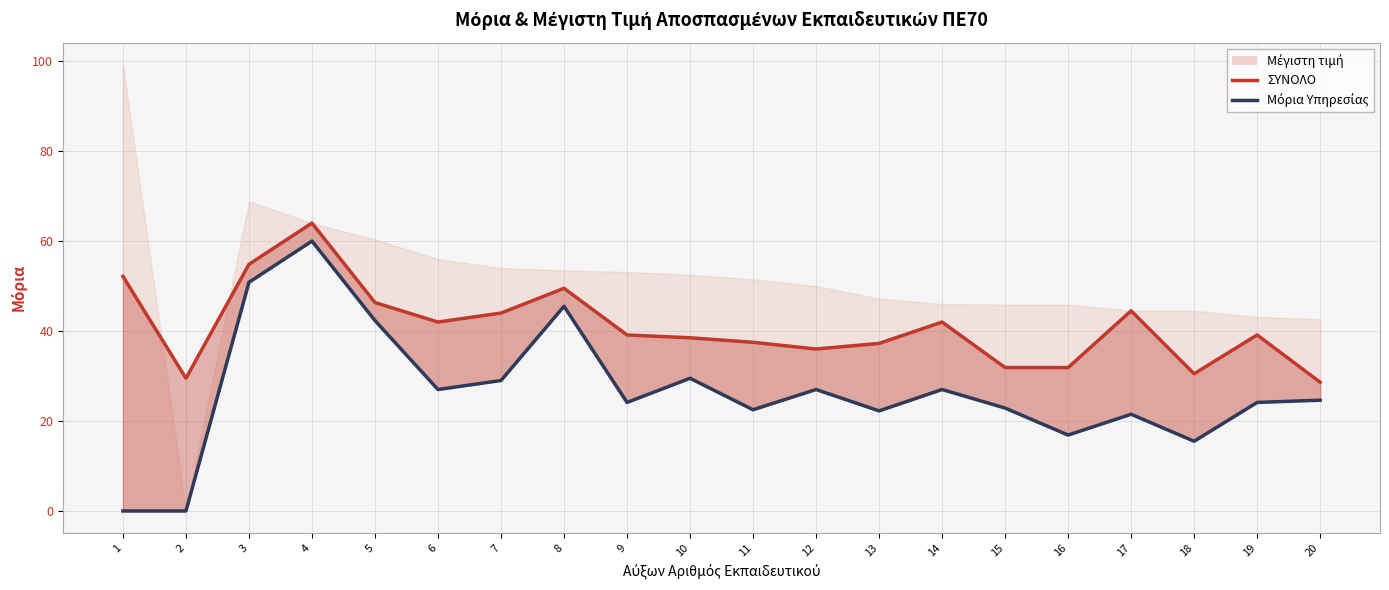

What is the value of the ΣΥΝΟΛΟ point at the 8th from the left?

49.5